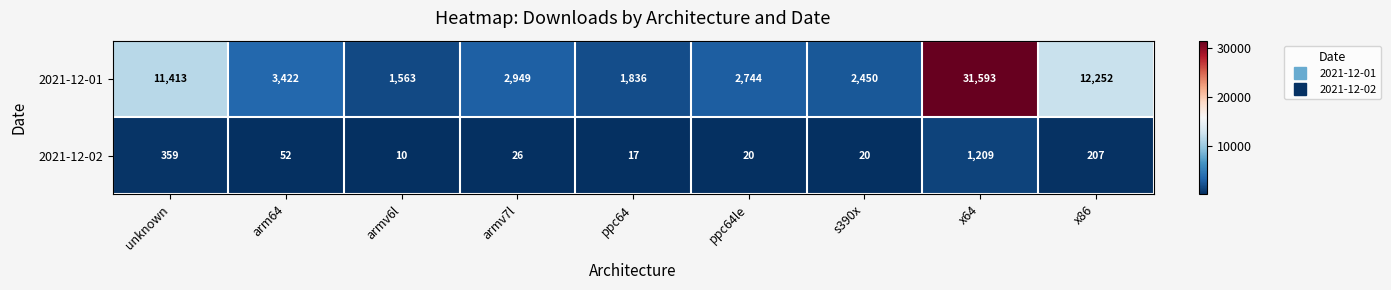

Which series has the widest spread of values?

2021-12-01